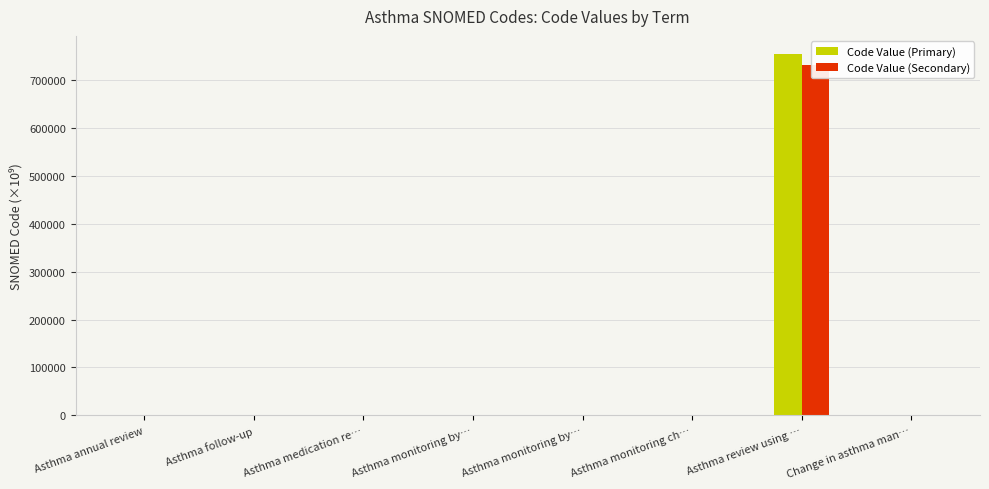

Which series has the widest spread of values?

Code Value (Primary)